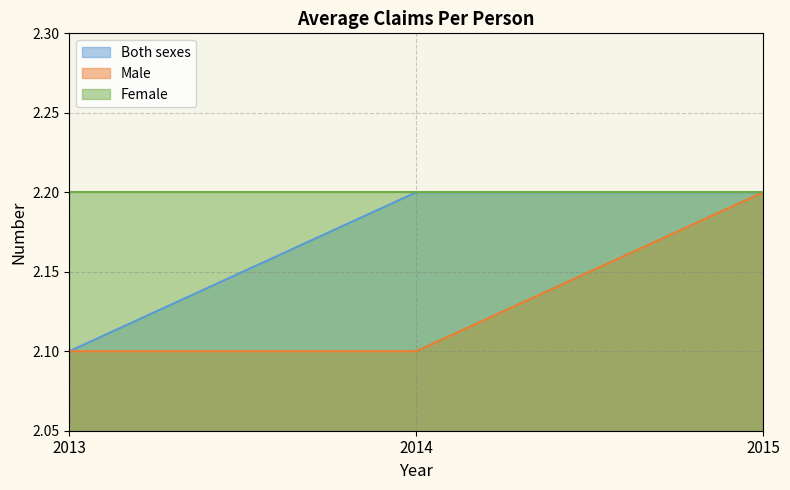

Which has a higher value, 2015 or 2014?

2015